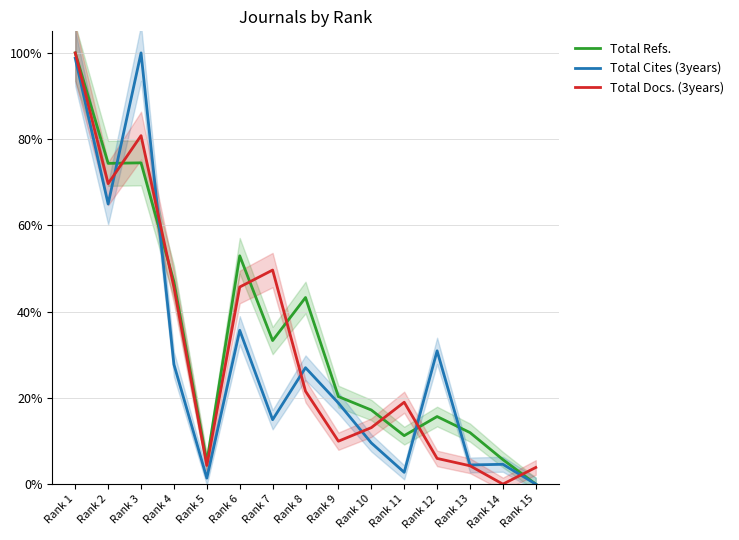

True or false: Total Refs. has a value of 5.1 at Rank 5.

True